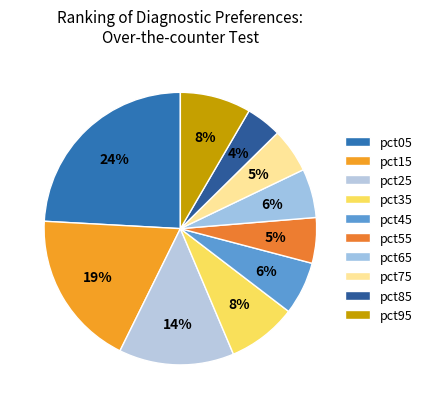

Is there any slice that represents more than half of the pie?

No